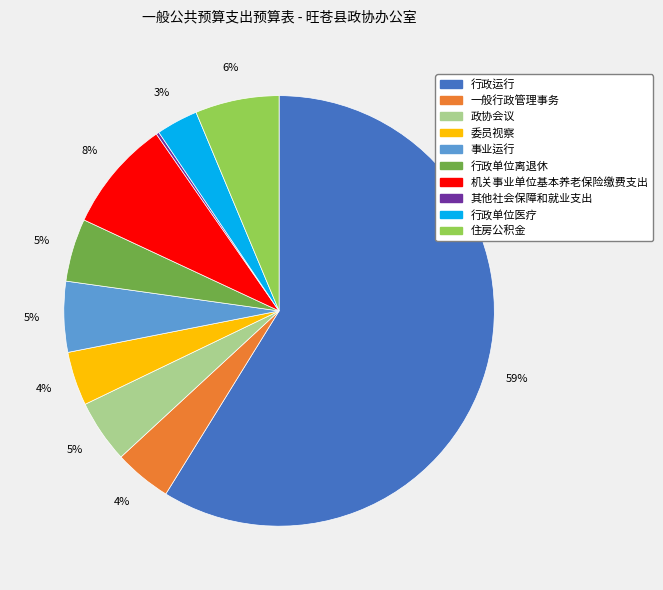

True or false: 机关事业单位基本养老保险缴费支出 accounts for 8% of the total.

True